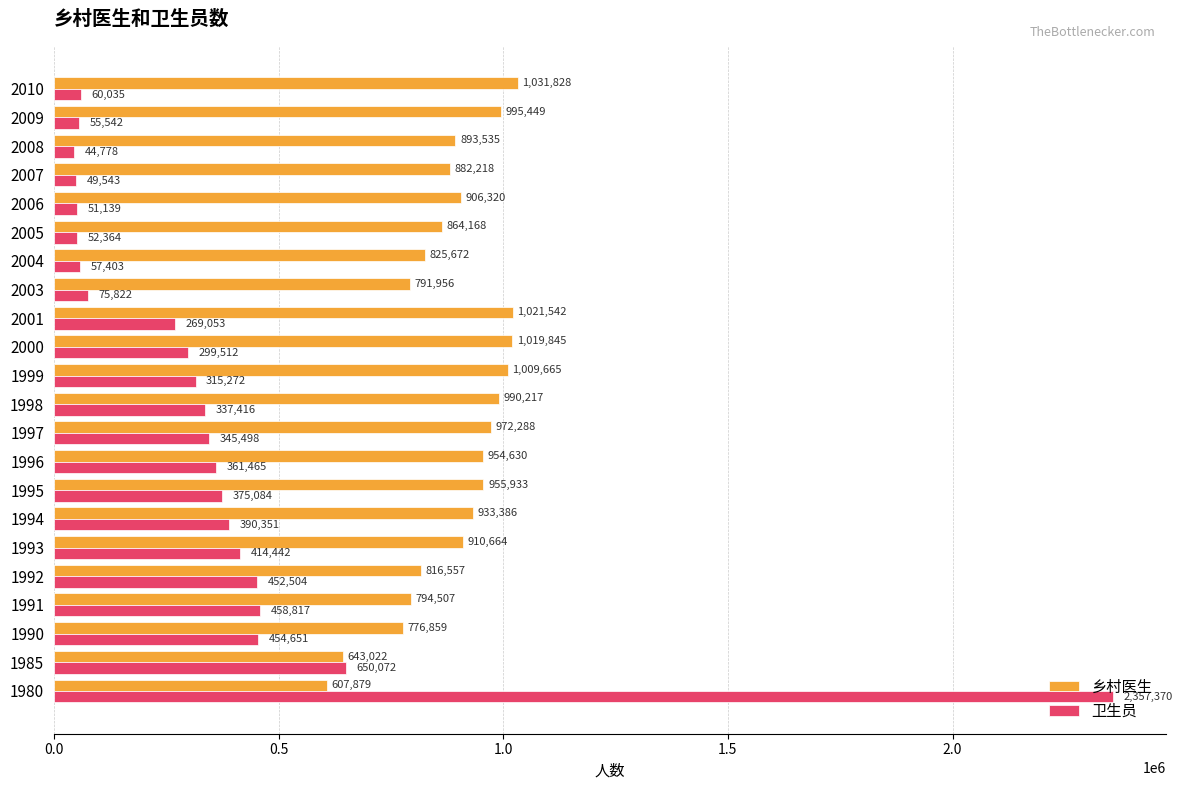

The value of 卫生员 at 1980 is 3777057. True or false?

False